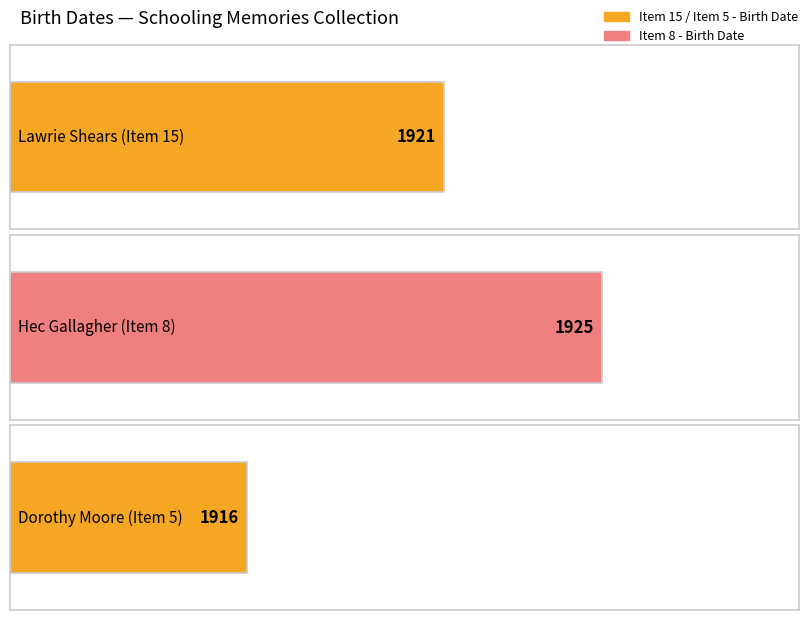

List the labels in order of value, largest first.

Hec Gallagher (Item 8), Lawrie Shears (Item 15), Dorothy Moore (Item 5)